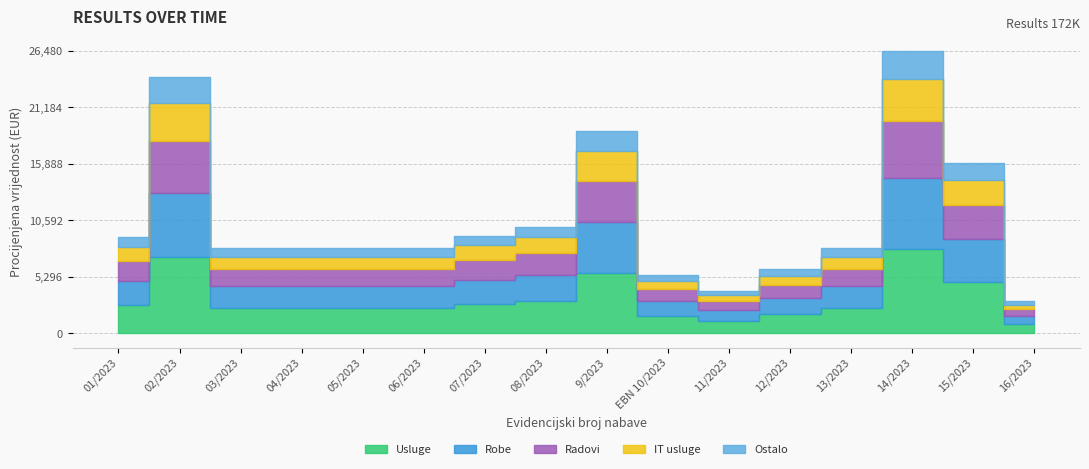

What is the difference between the values at 14/2023 and 13/2023?

18480